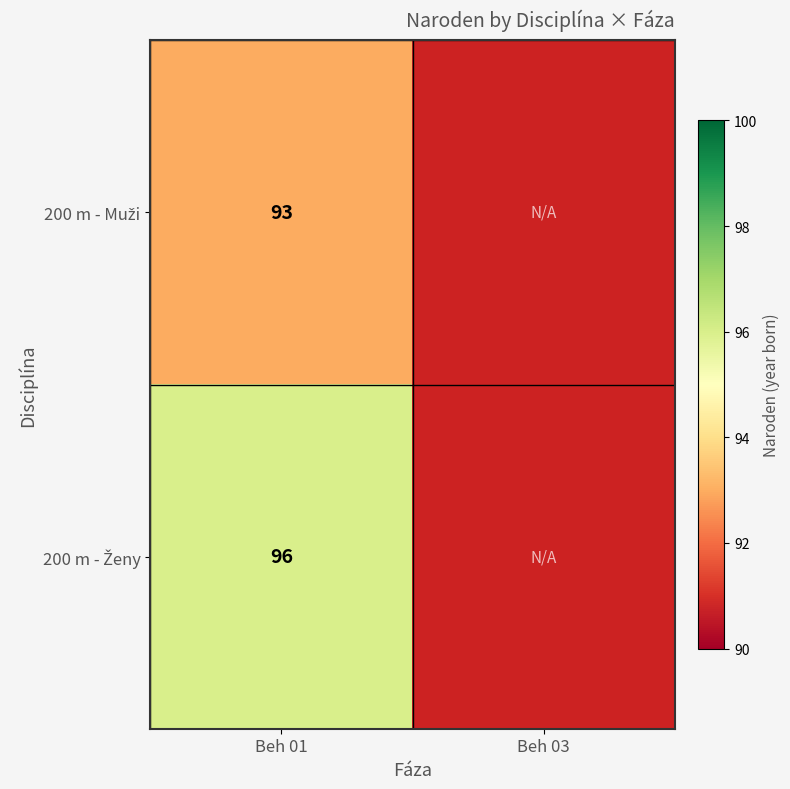

What is the spread (max minus min) of values at Beh 01?

3